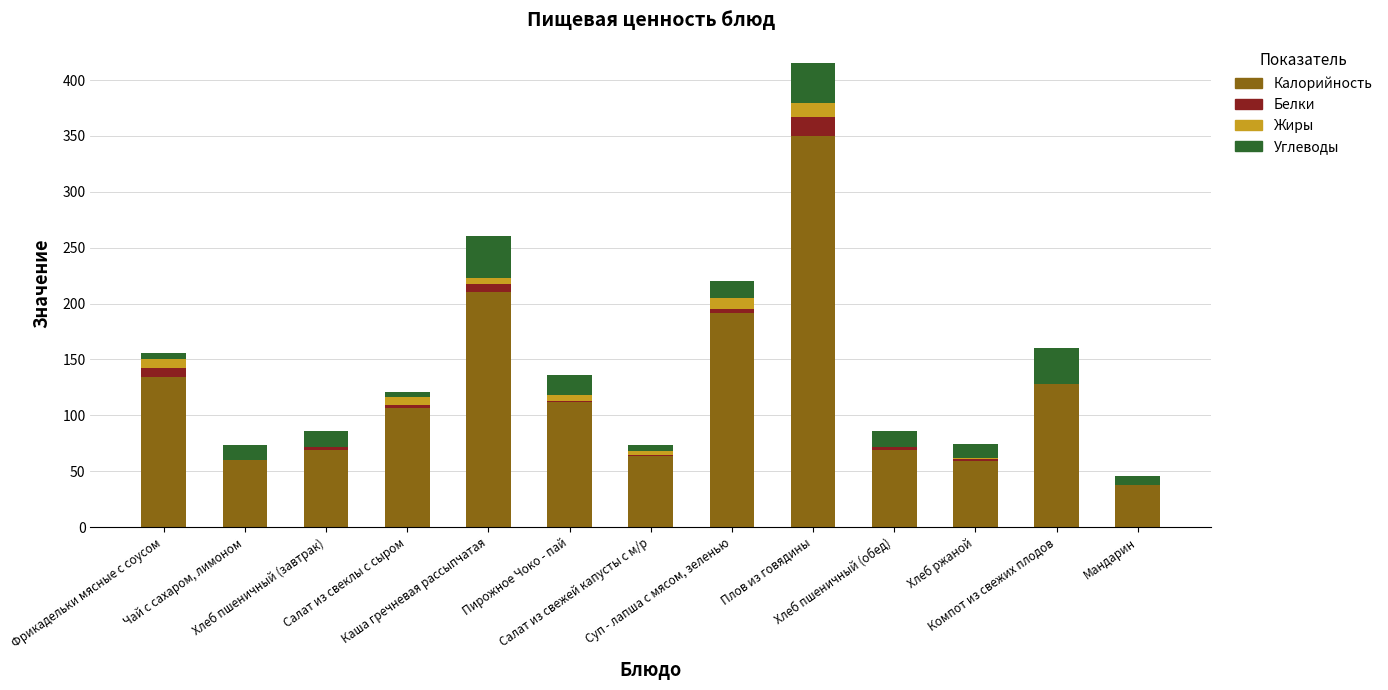

Are the bars horizontal?

No